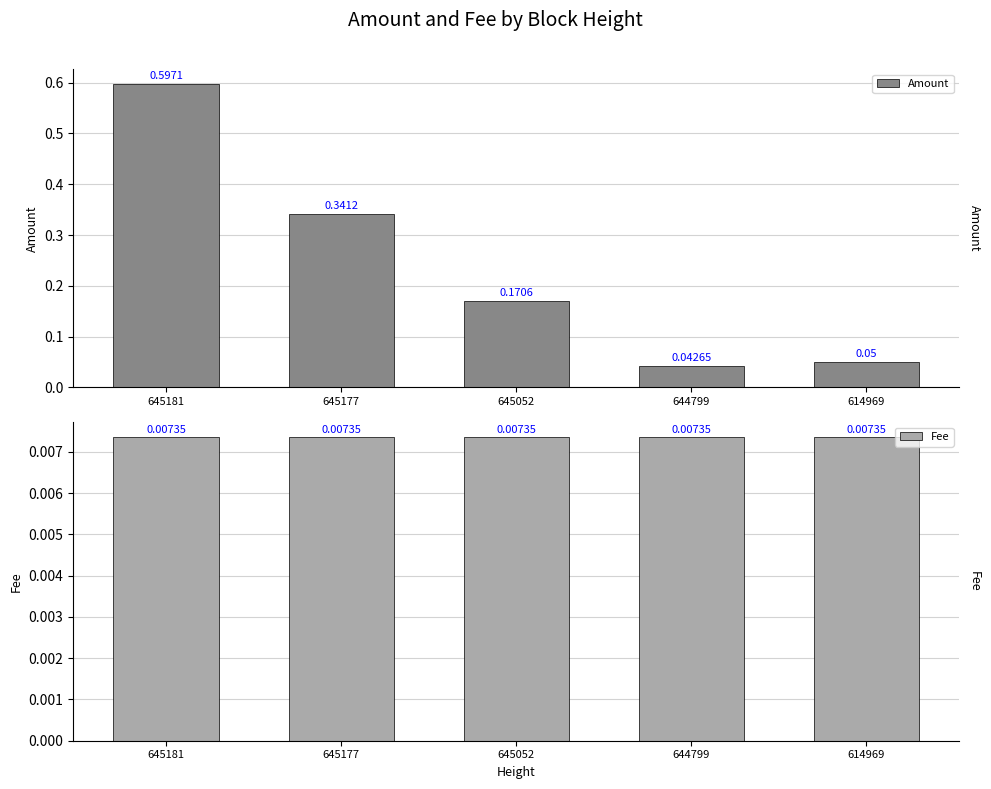

List the series in order of their overall mean, highest first.

Amount, Fee